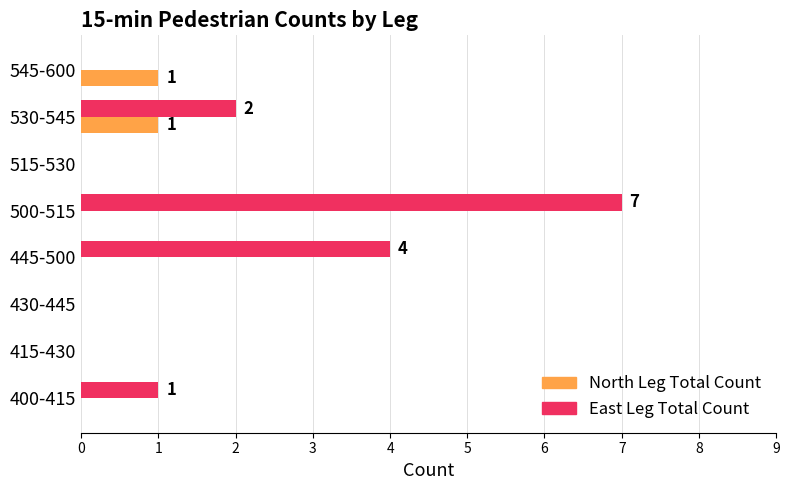

What is the maximum value shown in the chart?

7